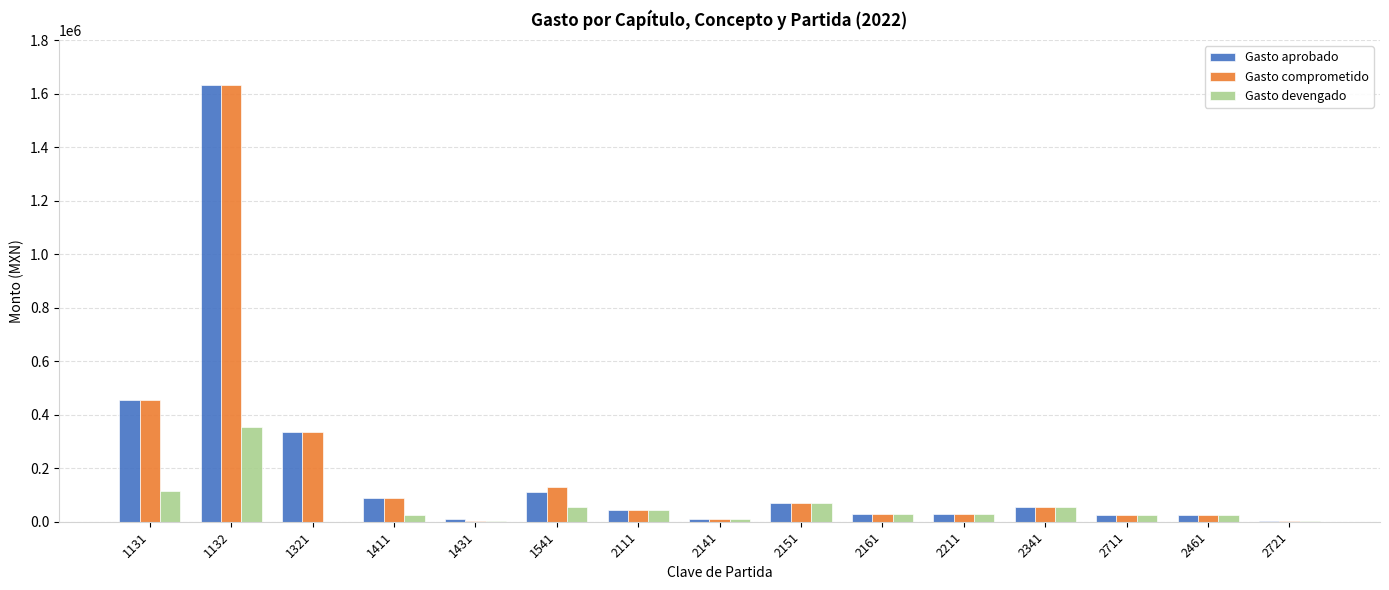

At which category is the sum across all series the highest?

1132